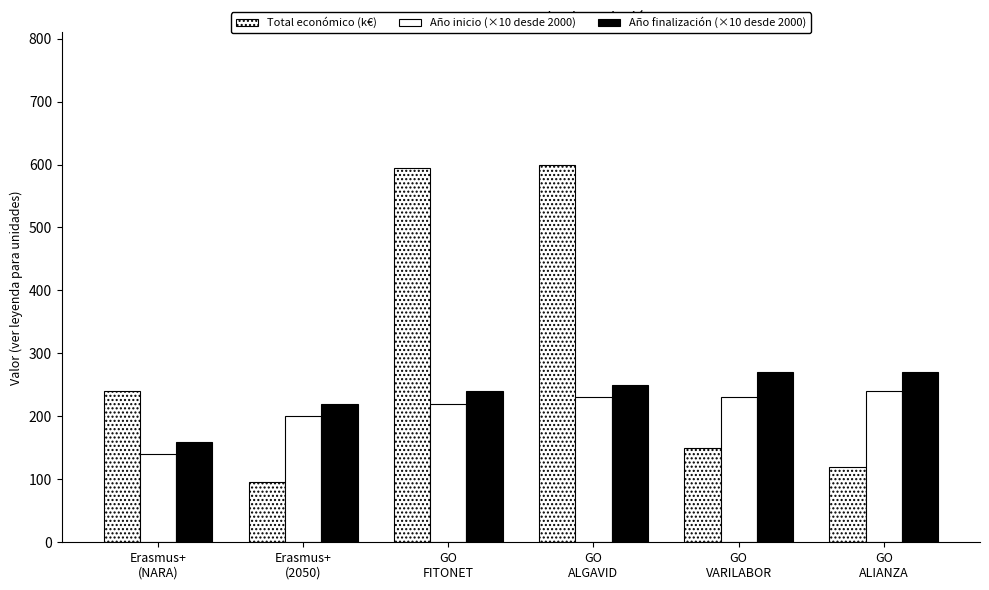

How many bars are there in each group?

3